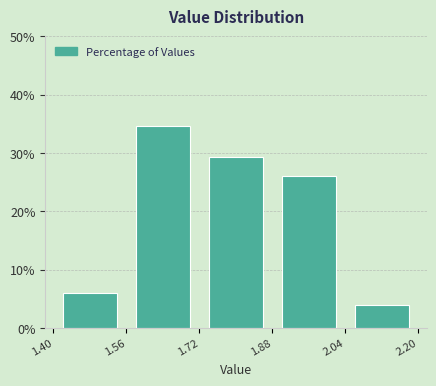

What is the height of the bar covering 1.72 to 1.88 on the x-axis? The values are not printed on the chart, so give them approximately, as read against the axis.

29